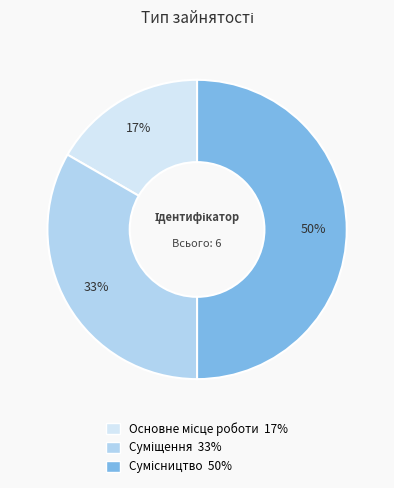

To the nearest percent, what is the average slice percentage?

33%